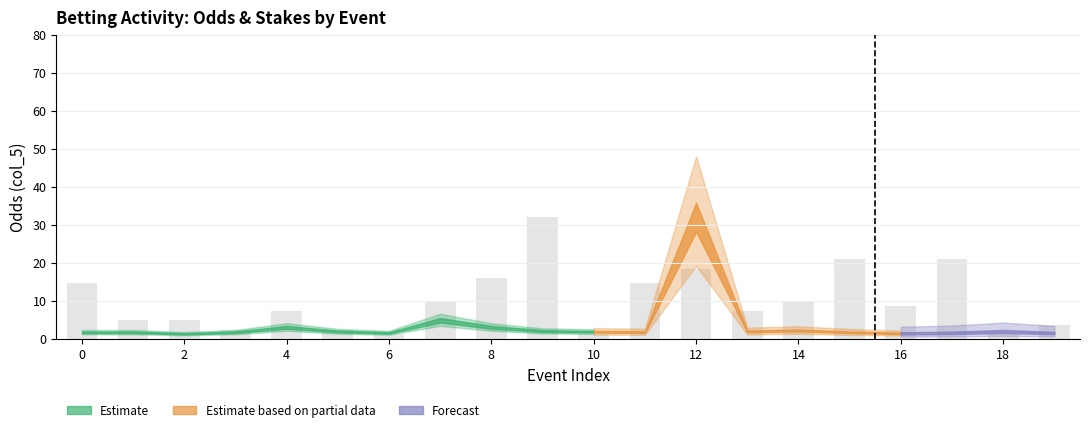

What is the maximum value shown in the chart?

32.0